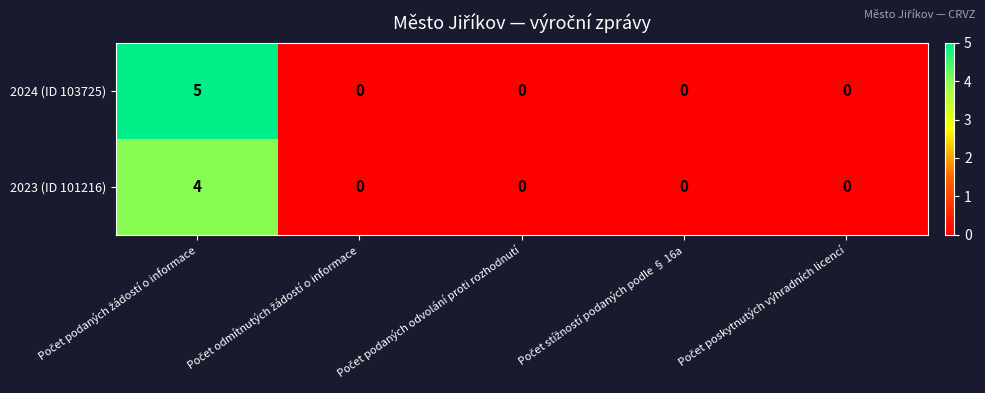

What is the maximum value shown in the chart?

5